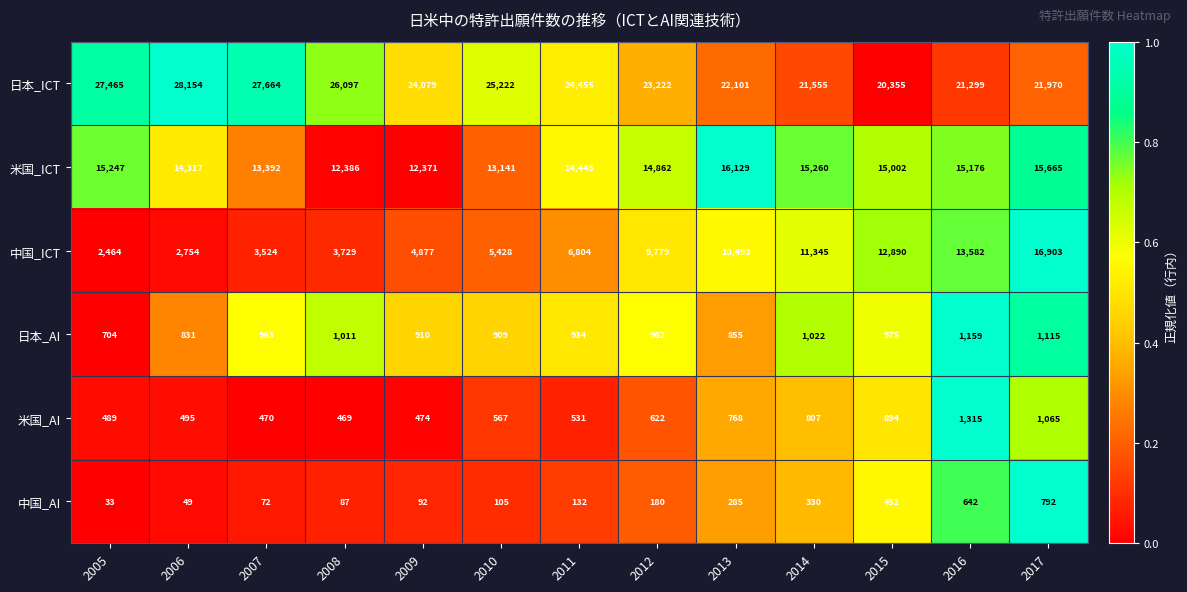

True or false: 日本_ICT has a value of 25222 at 2010.

True